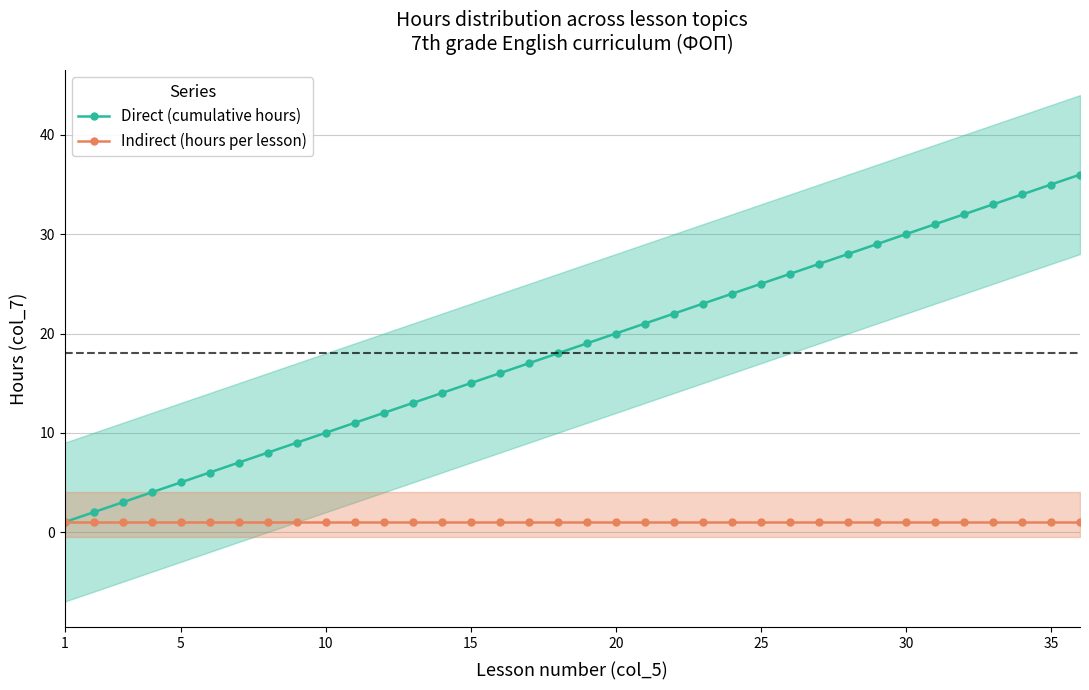

What is the maximum value for Direct (cumulative hours)?

36